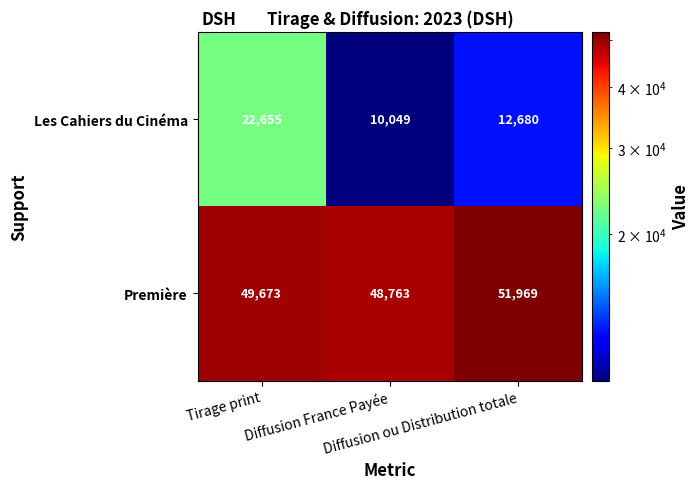

Which series has the largest total across all categories?

Première